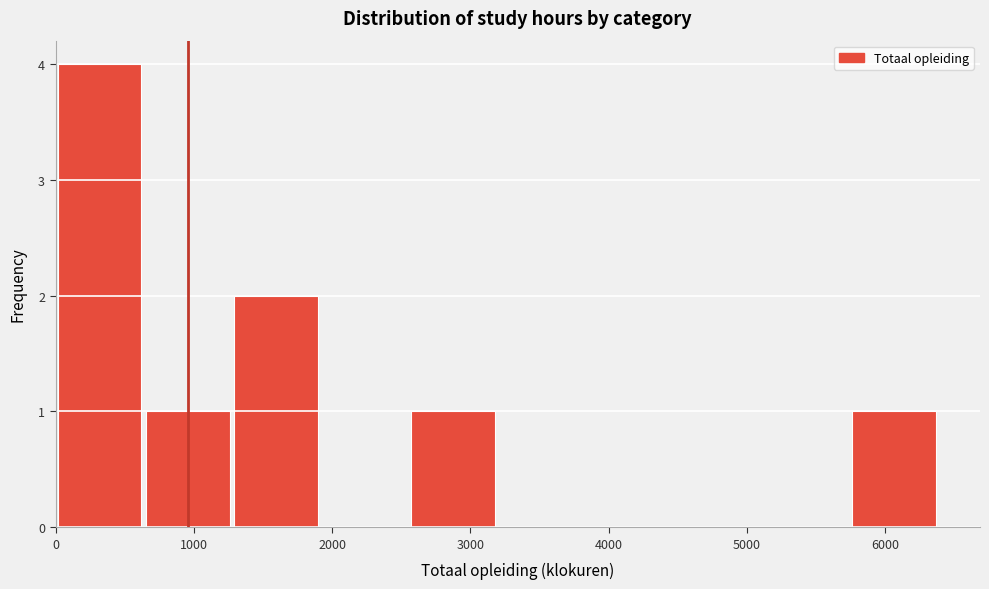

Reading left to right, list every bar in this chart as the range it spans on the x-axis followed by its height. Neither the bar edges nor the heights are printed on the chart, so give them approximately, as read against the axes.

0 to 700: 4
700 to 1300: 1
1300 to 1900: 2
1900 to 2600: 0
2600 to 3200: 1
3200 to 3800: 0
3800 to 4500: 0
4500 to 5100: 0
5100 to 5800: 0
5800 to 6400: 1